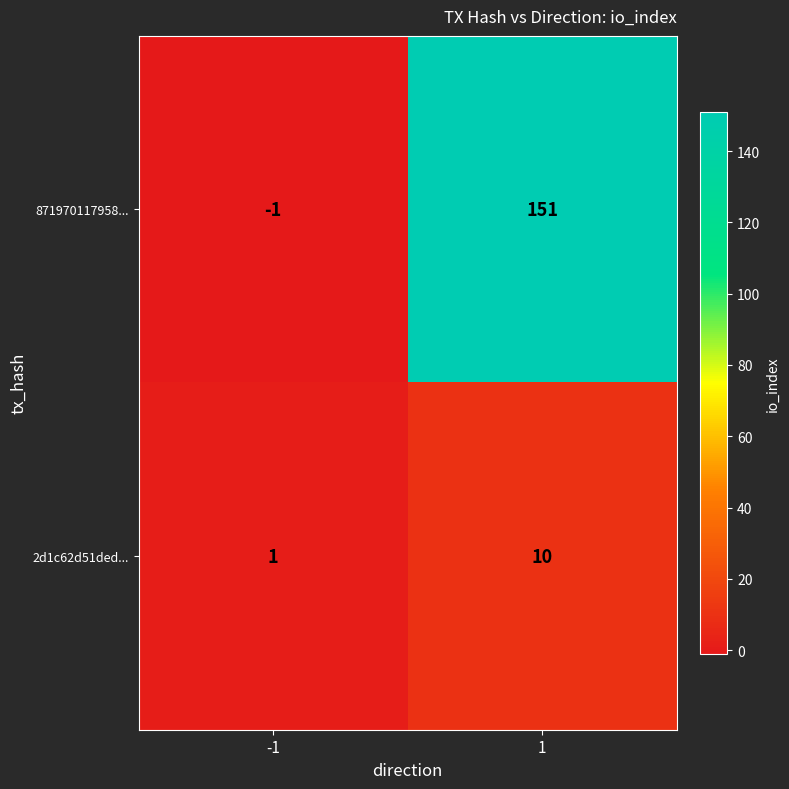

Which series has the largest total across all categories?

871970117958...